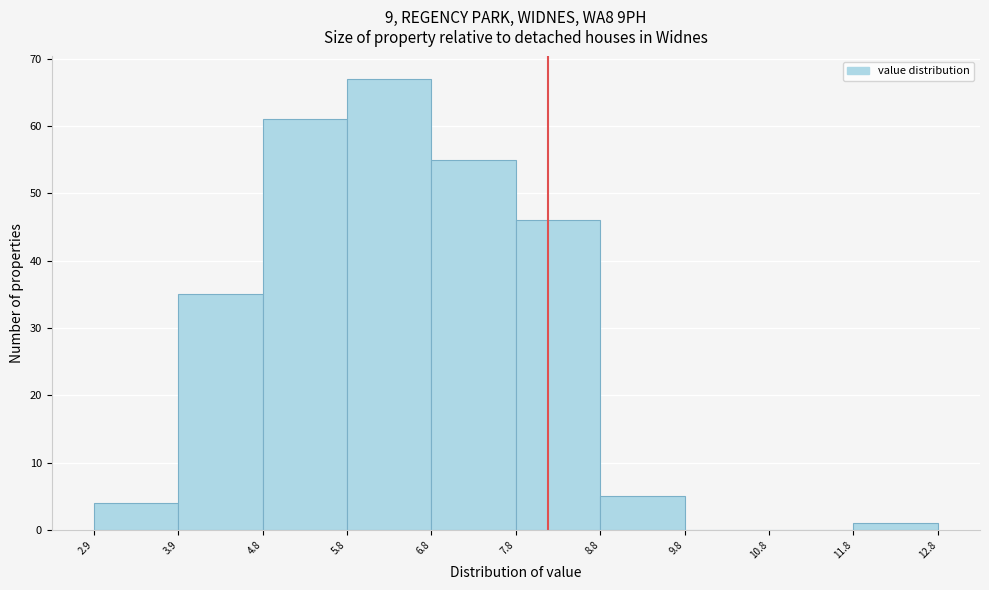

What is the height of the bar covering 11.8 to 12.8 on the x-axis? The values are not printed on the chart, so give them approximately, as read against the axis.

1